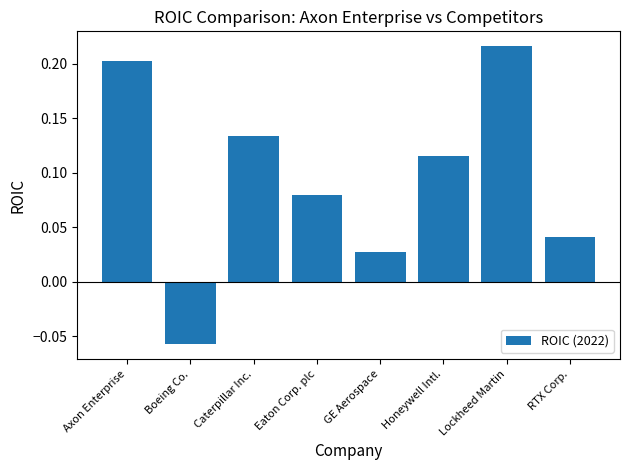

How many values are below zero?

1